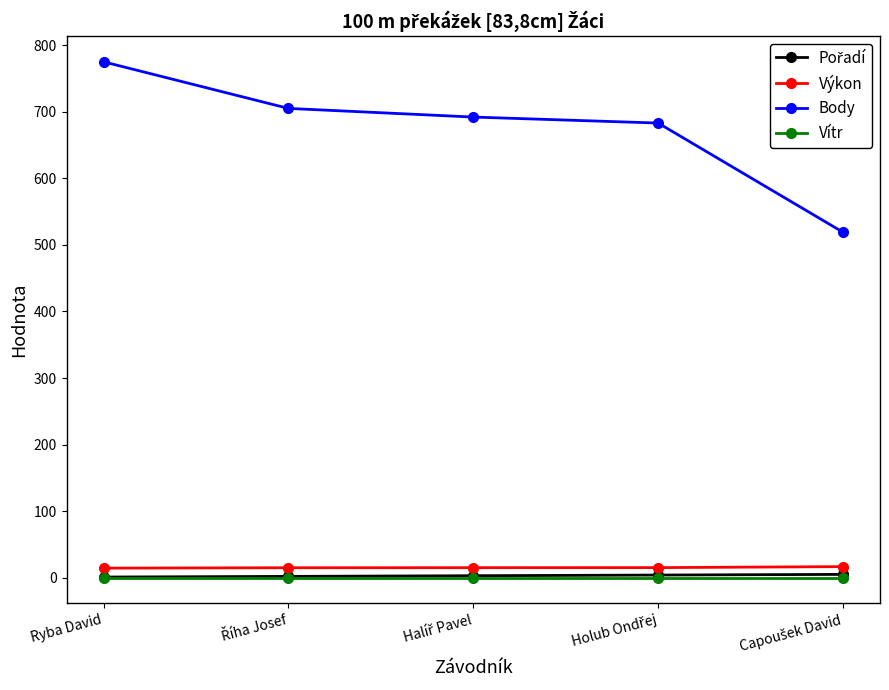

At which label does Body reach its peak?

Ryba David